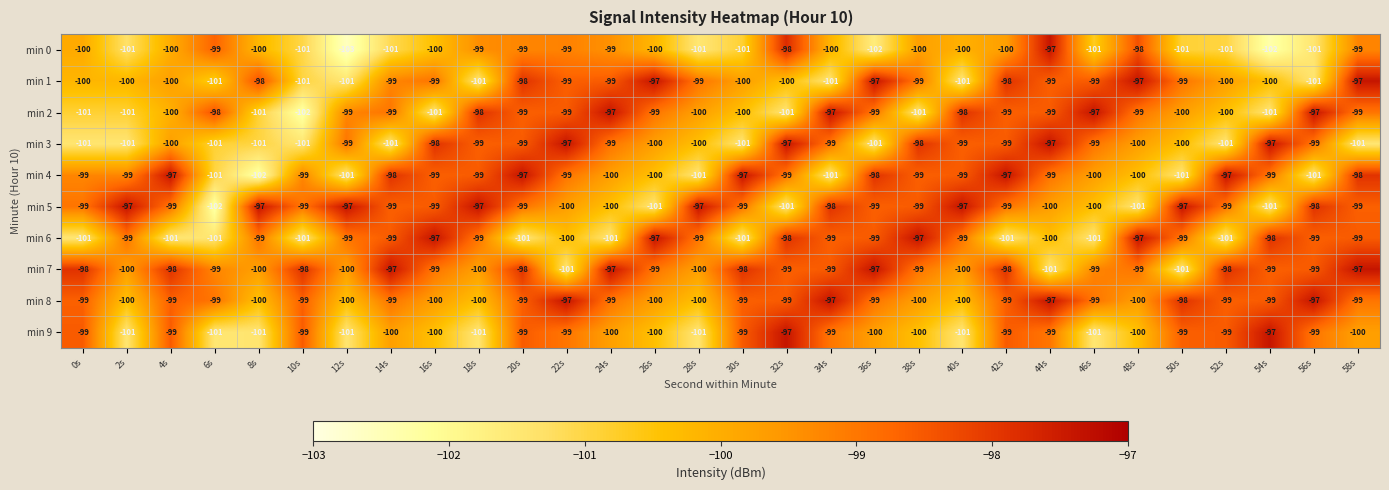

How many data points in min 6 are less than -99?

12